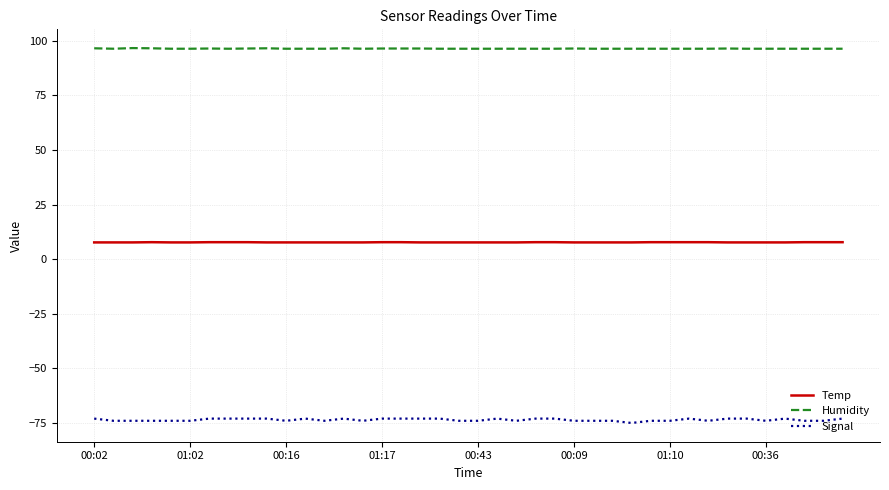

Rank the series by their maximum value, from lowest to highest.

Signal, Temp, Humidity